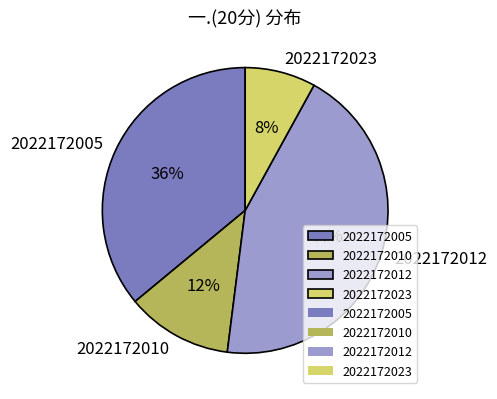

To the nearest percent, what is the difference between the 2022172012 and 2022172005 slice percentages?

8%